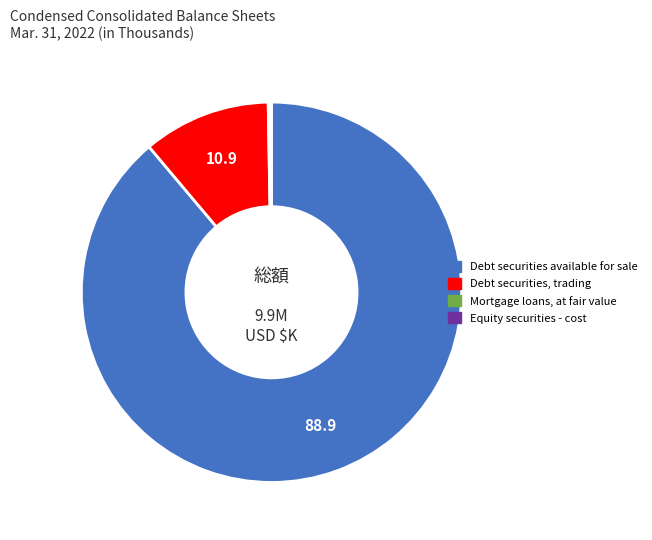

Which category accounts for the majority?

Debt securities available for sale